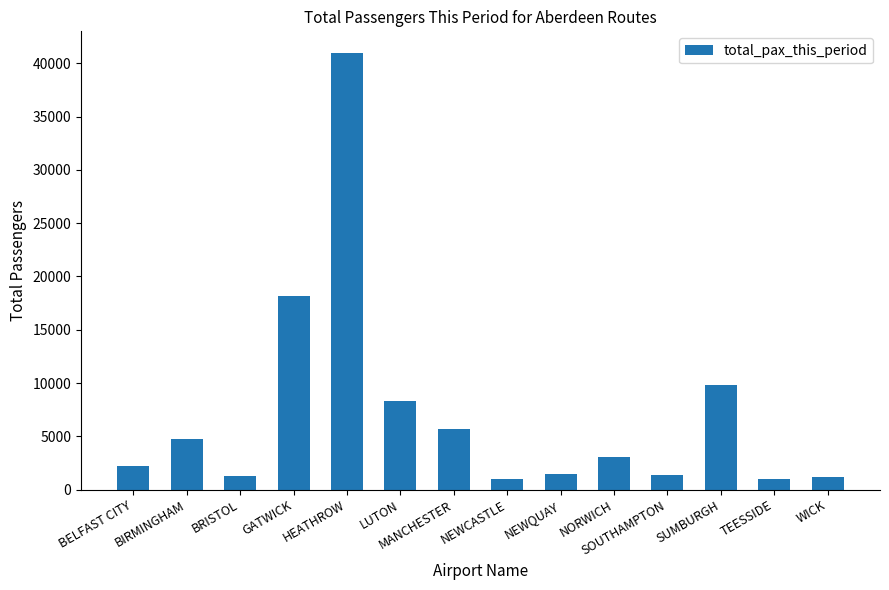

The value at BIRMINGHAM is 4787. True or false?

True